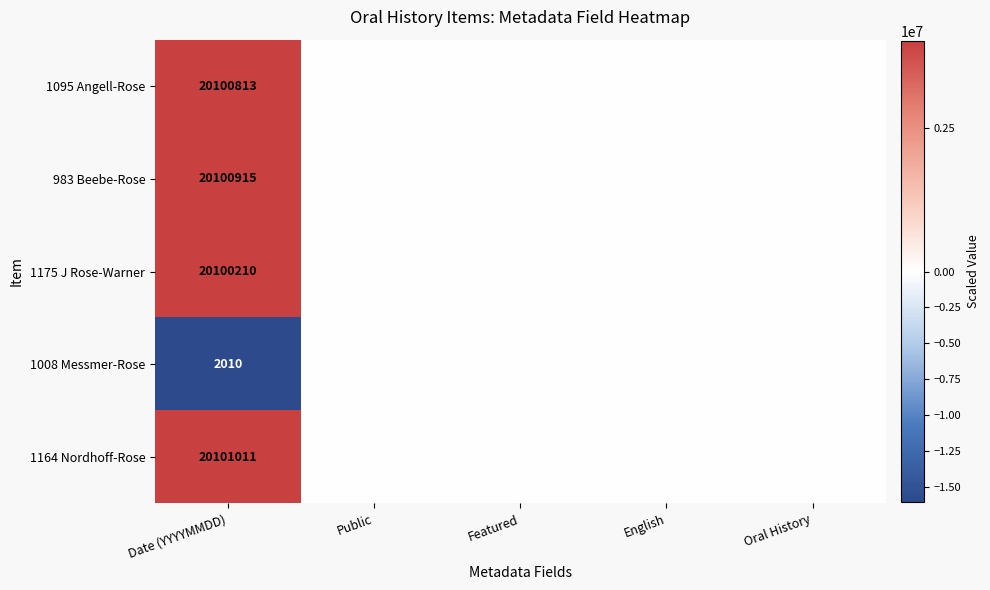

Where does the 1175 J Rose-Warner series first go above 1?

Date (YYYYMMDD)